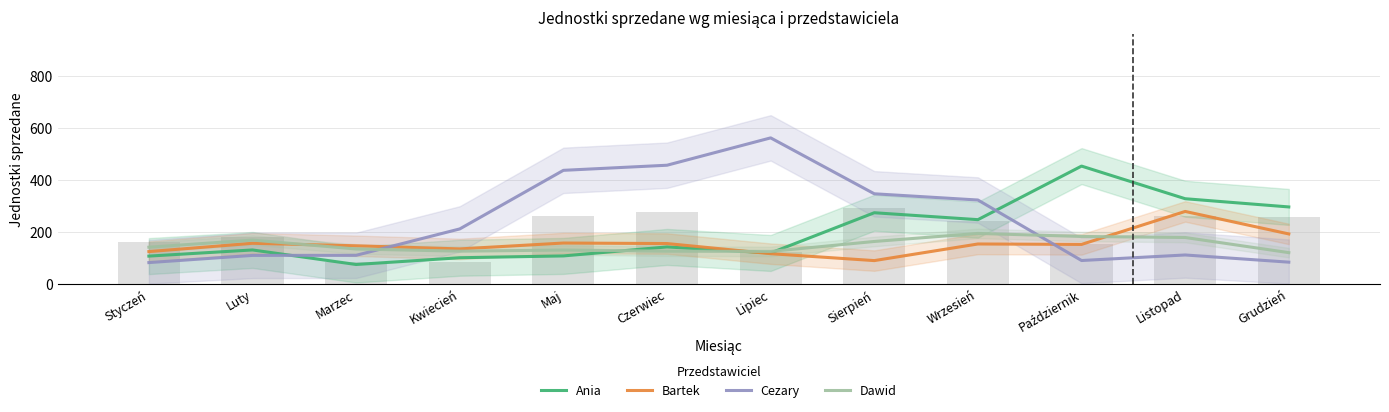

How many values in the Dawid series are below 140?

6